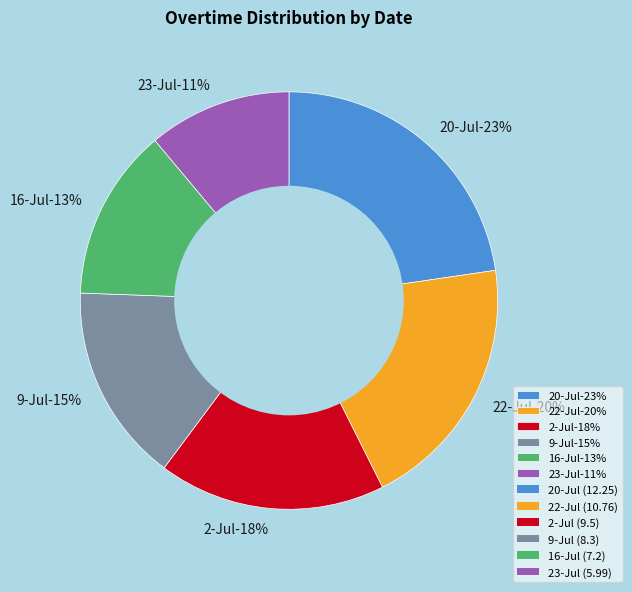

Which slice is the smallest?

23-Jul